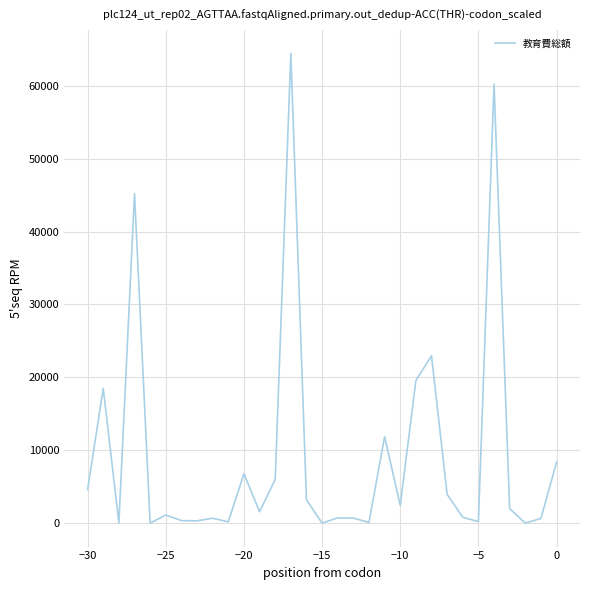

What is the maximum value shown in the chart?

64445